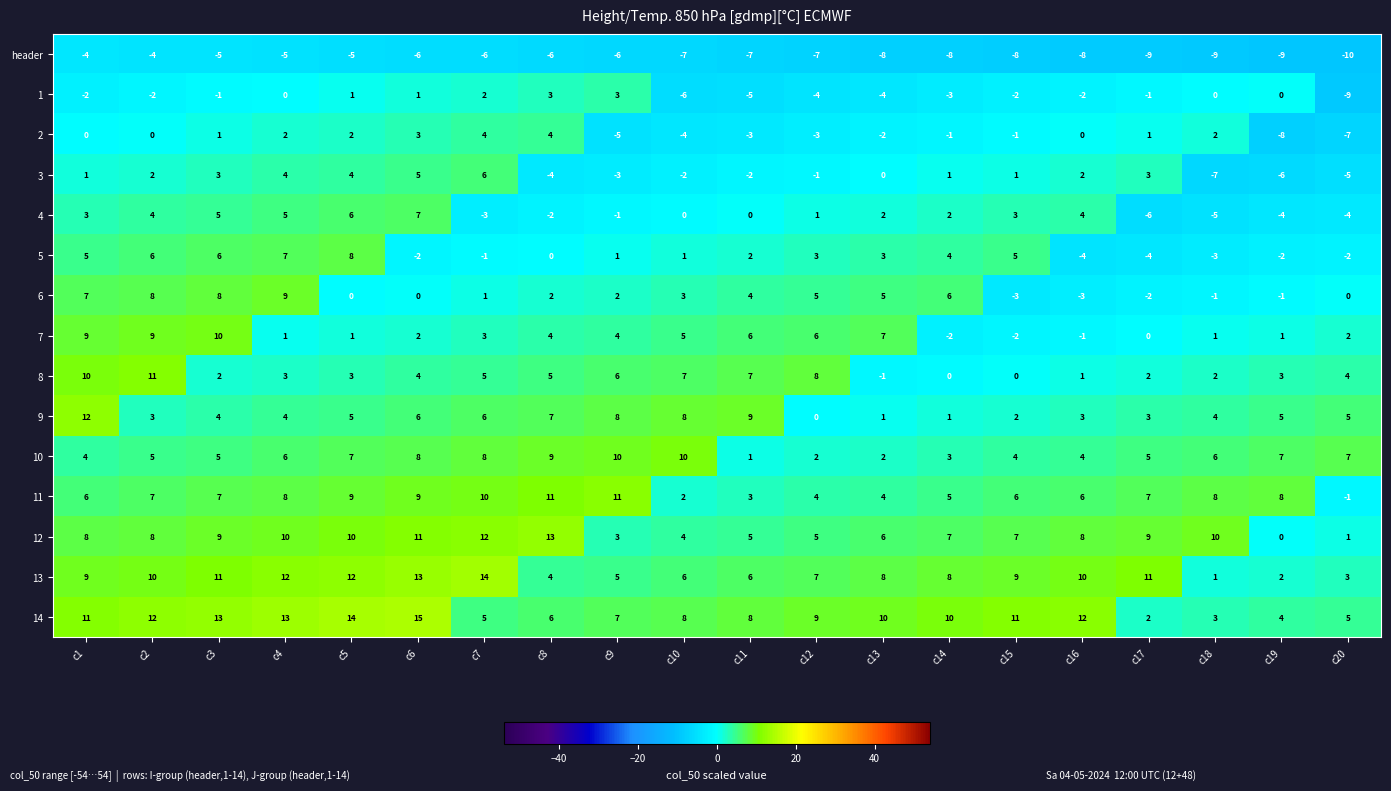

What is the maximum value for 11?

11